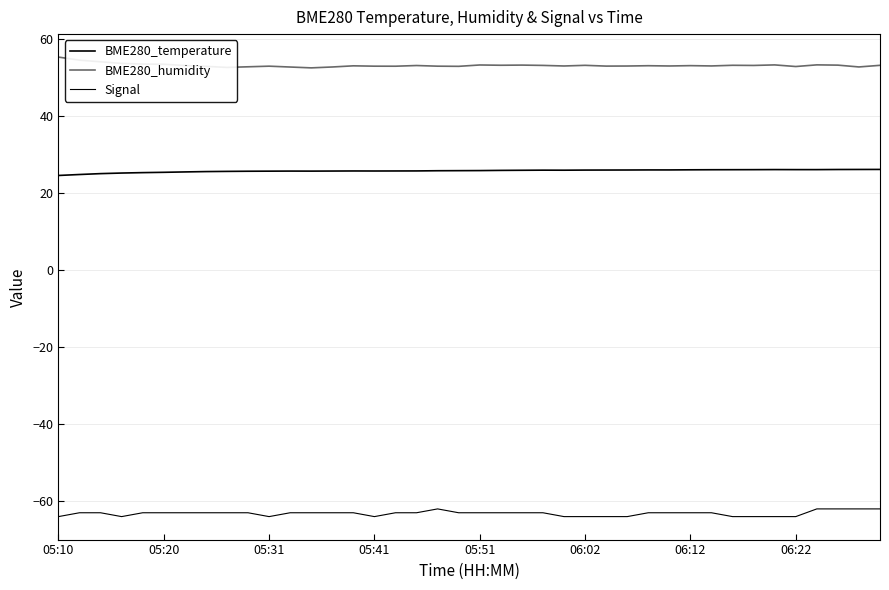

What is the maximum value shown in the chart?

55.3